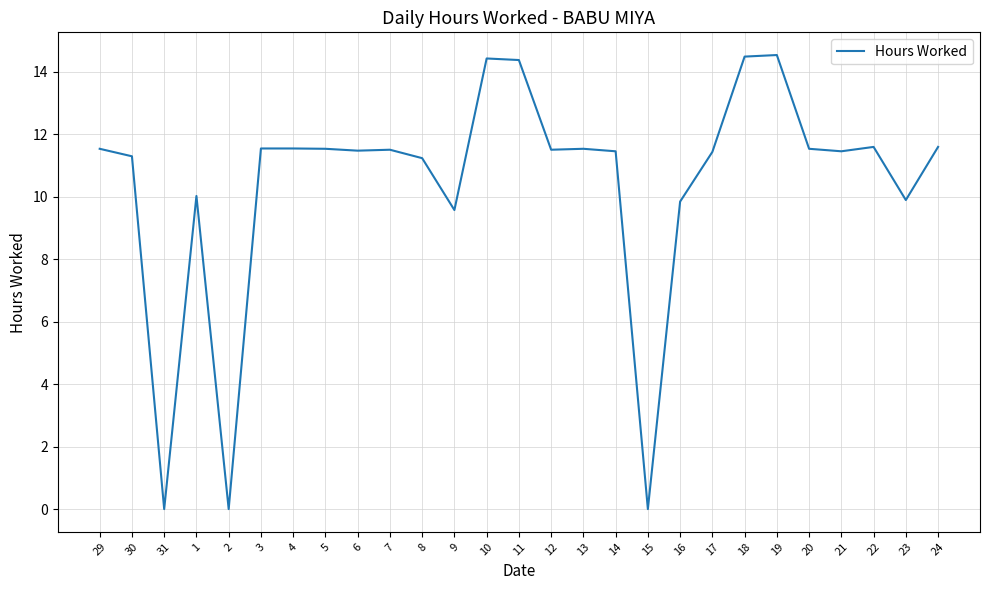

True or false: the data shows 9.9 at 23.

True